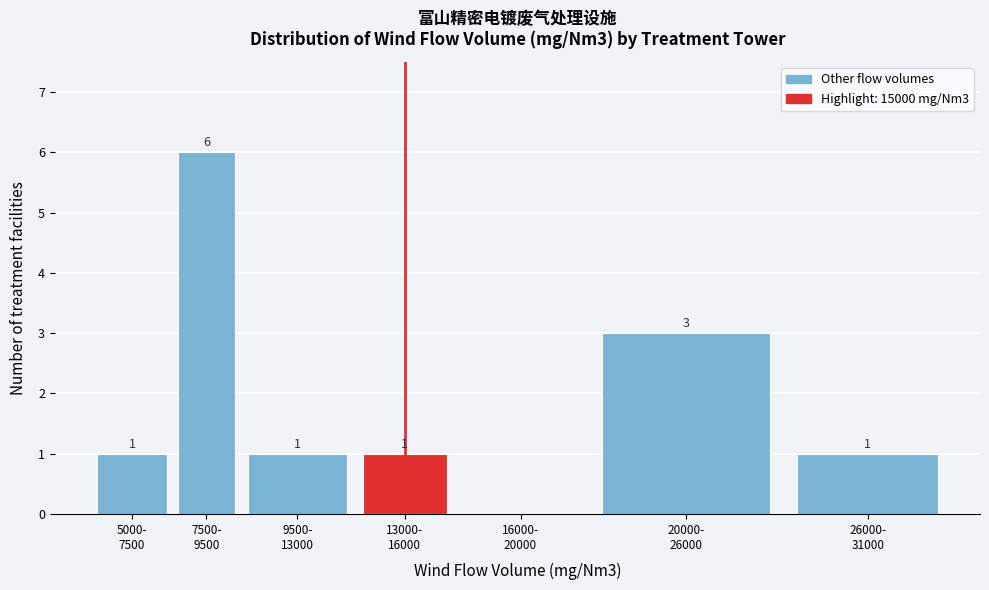

What is the greatest value displayed?

6